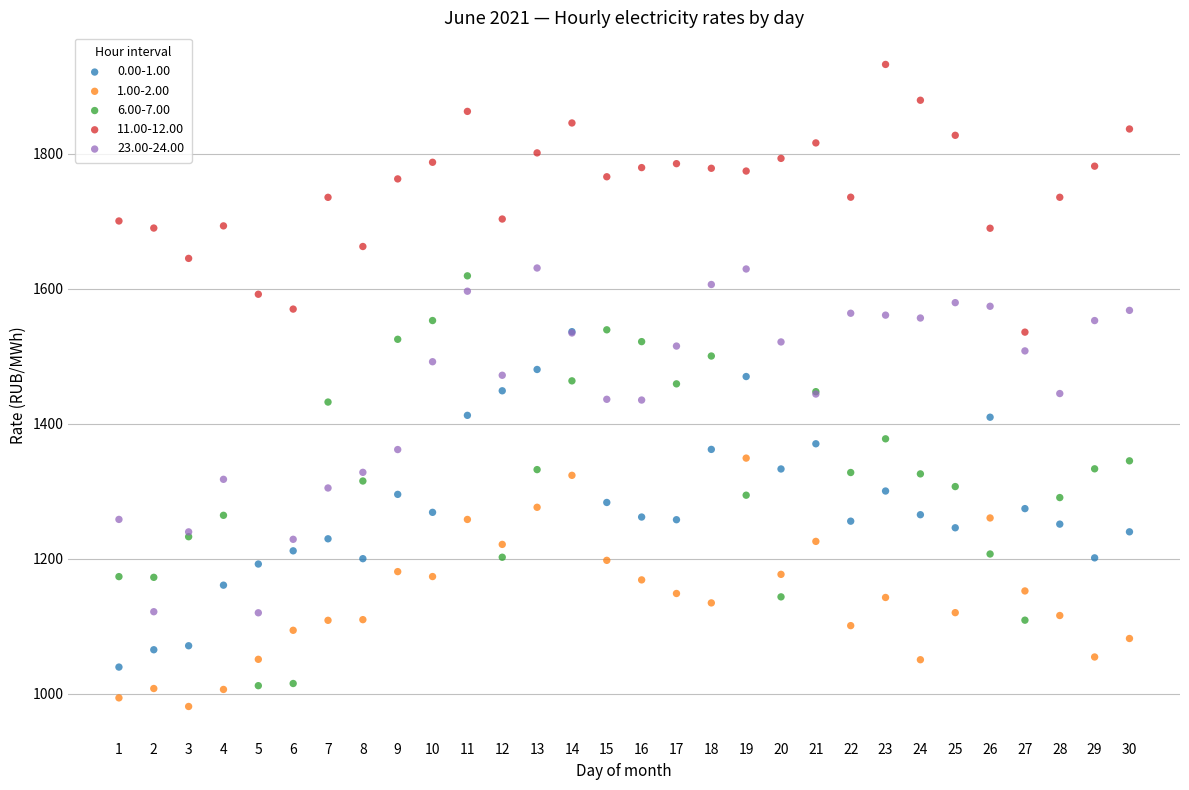

Which series contains the highest Y value?

11.00-12.00